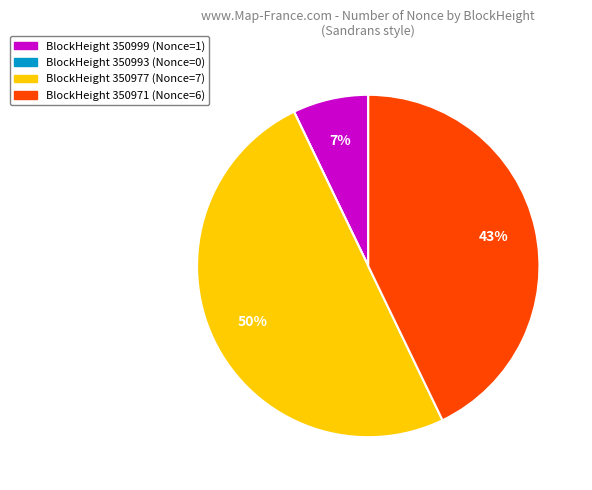

To the nearest percent, what is the average slice percentage?

25%